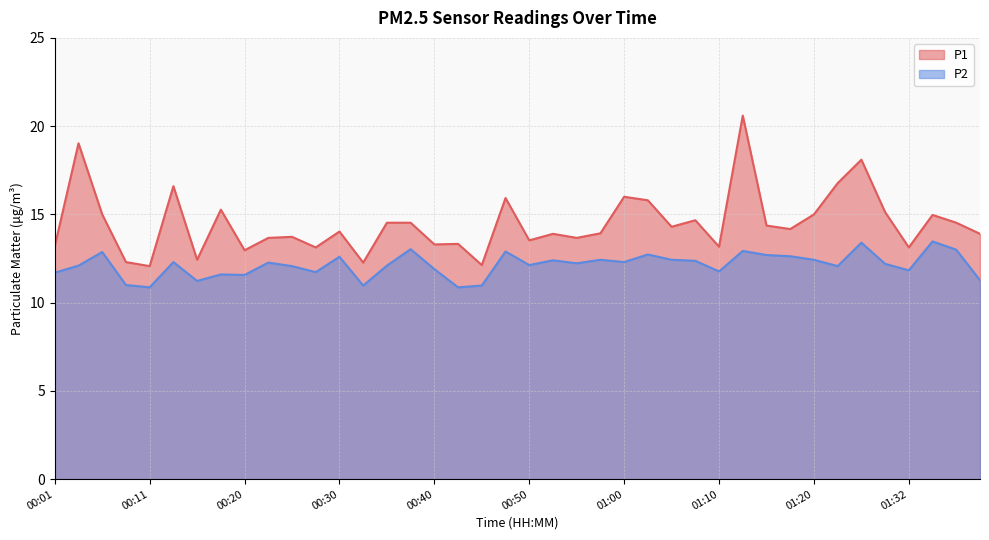

True or false: P1 has more than 1 interior local peaks.

True